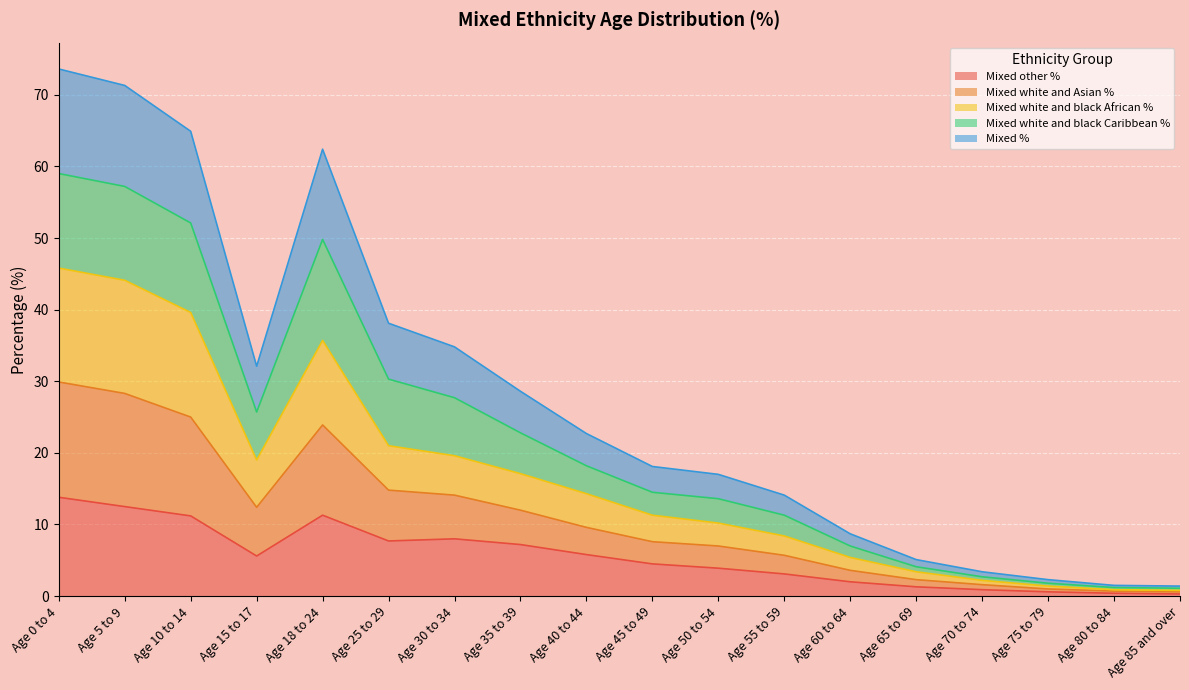

Is it true that Mixed other % equals 0.4 at Age 80 to 84?

True